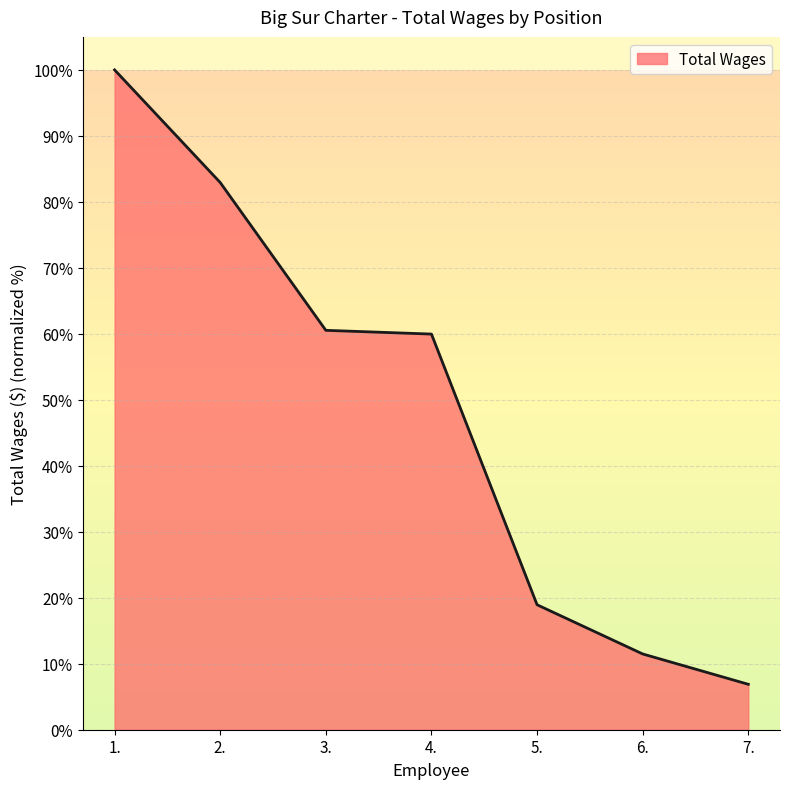

What is the difference between the values at 6. and 1.?

88.5